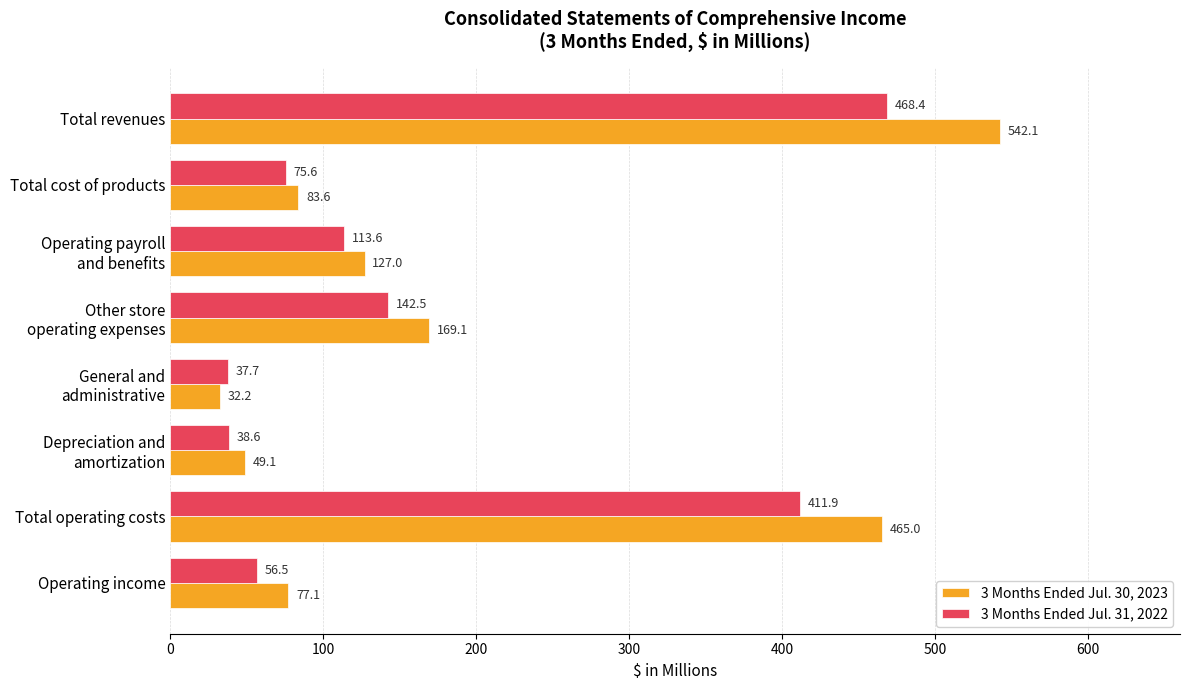

What is the difference between the maximum and second lowest values in the 3 Months Ended Jul. 31, 2022 series?

429.8